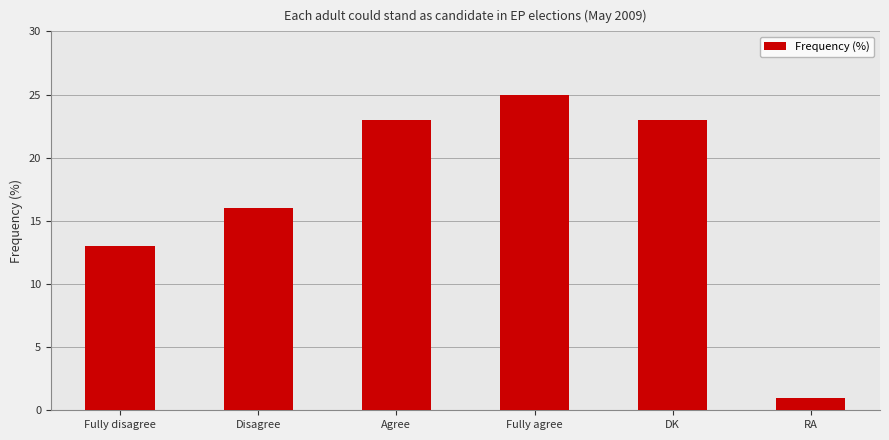

What is the smallest value displayed?

1